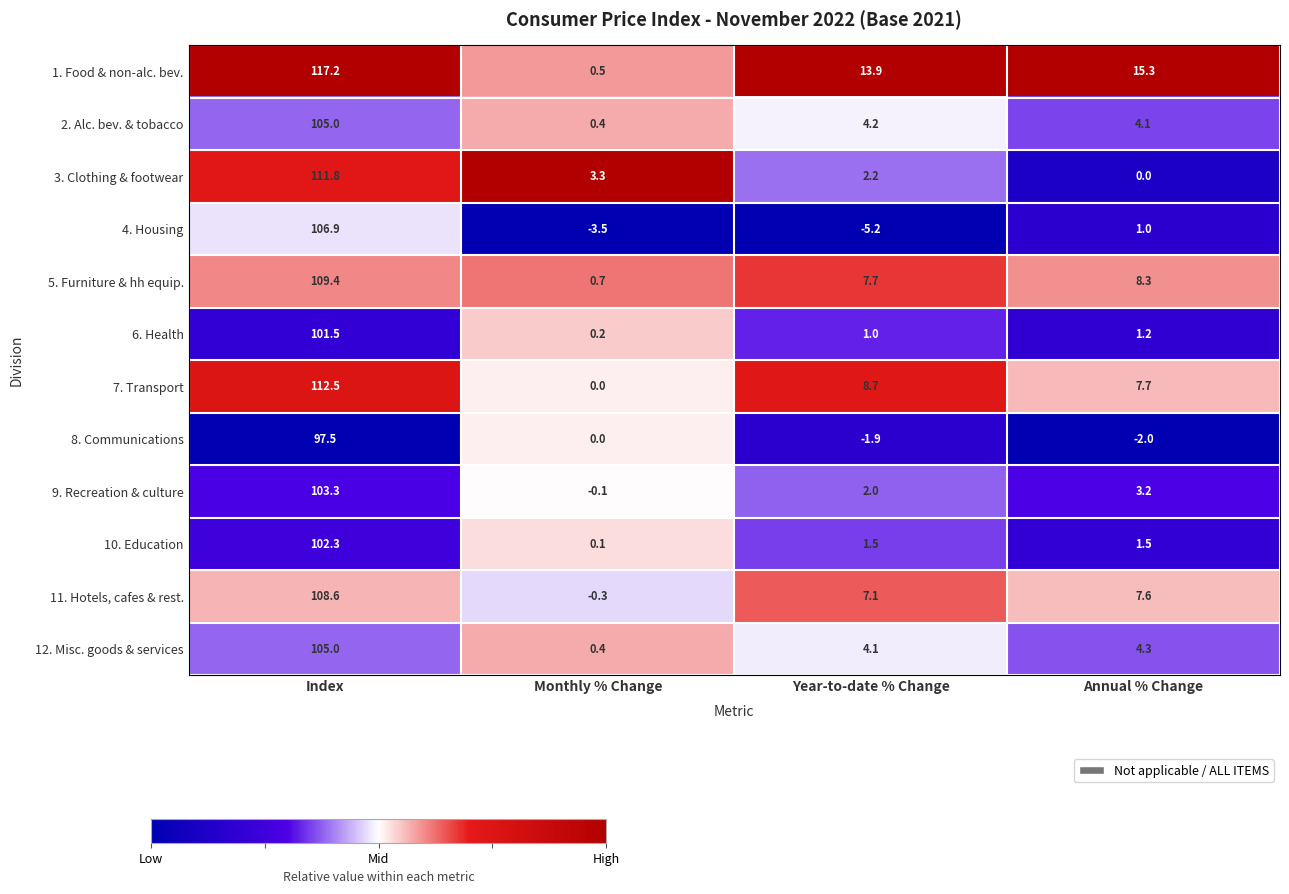

The 4. Housing series shows -3.1 at Year-to-date % Change. True or false?

False